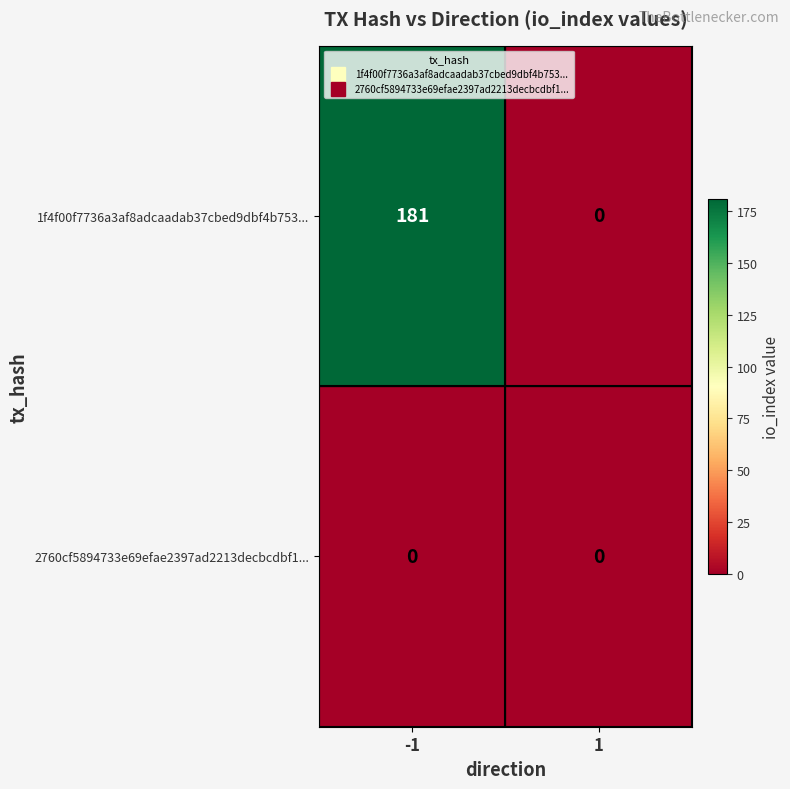

At which category does the chart reach its peak across all series?

-1